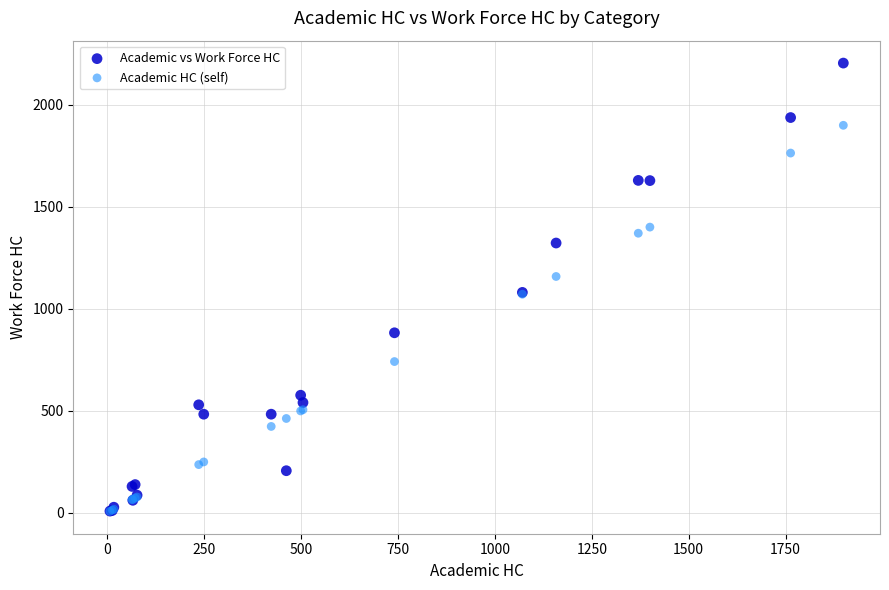

In the Academic HC (self) series, what Y value is closest to 953?

1071